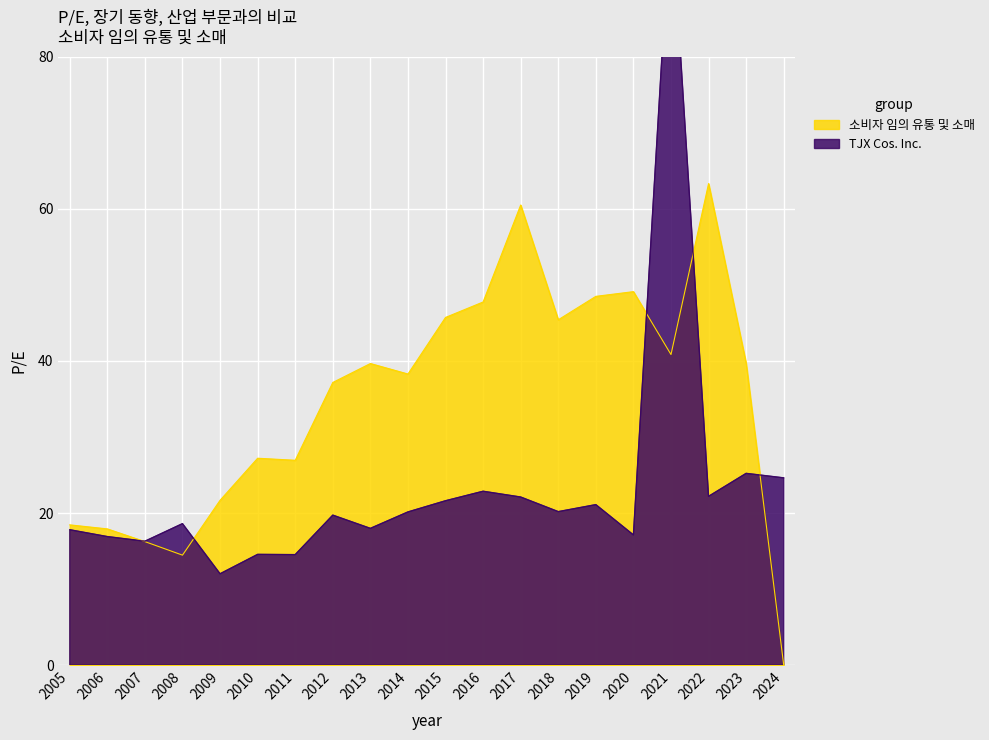

What is the sum of all 소비자 임의 유통 및 소매 values?

698.8